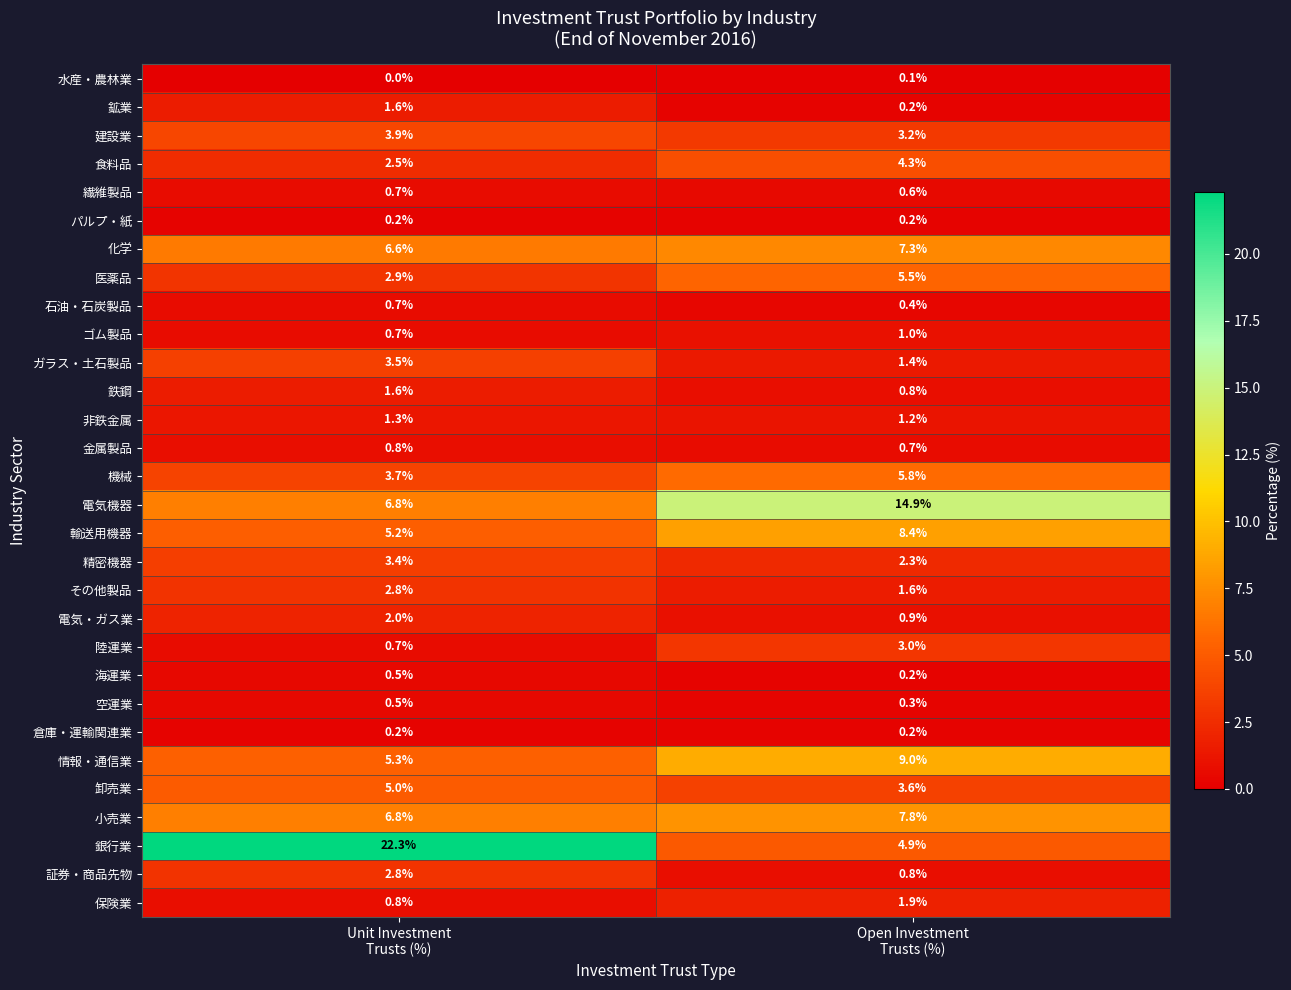

Which series has the largest total across all categories?

銀行業